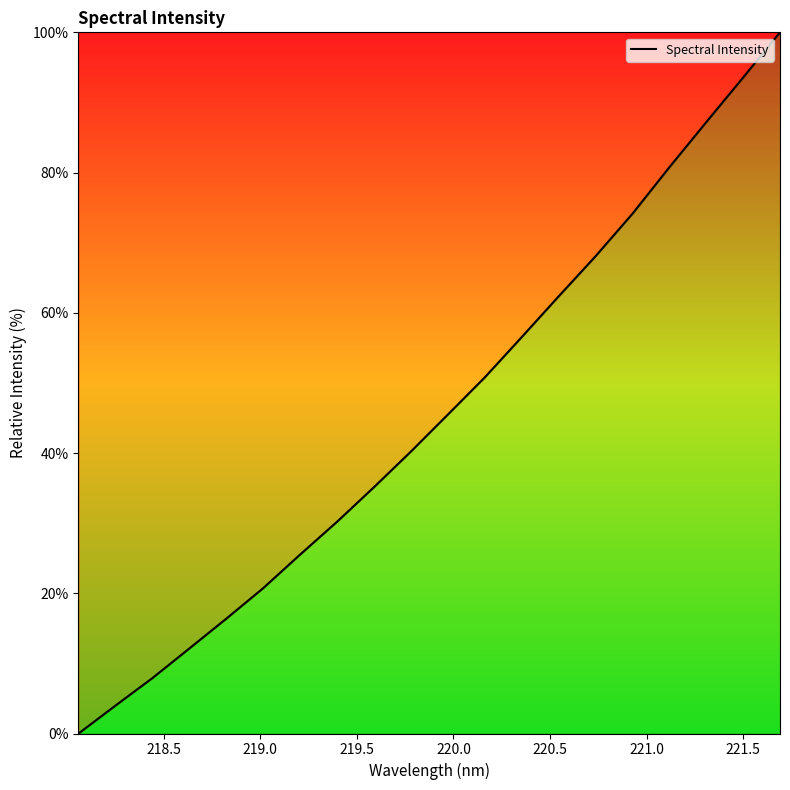

What is the maximum value shown in the chart?

100.0